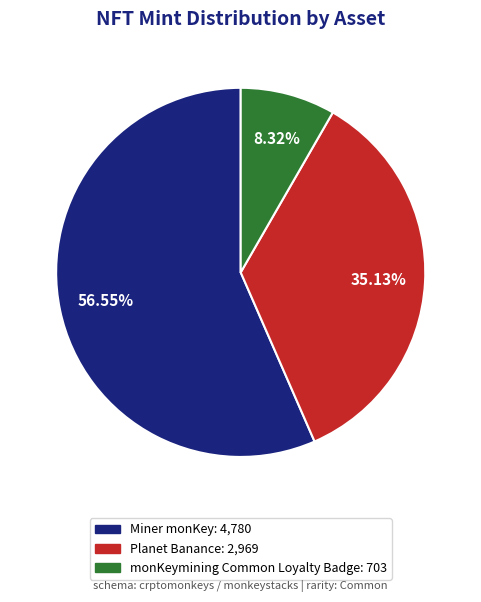

Which category has the smallest portion of the pie?

monKeymining Common Loyalty Badge